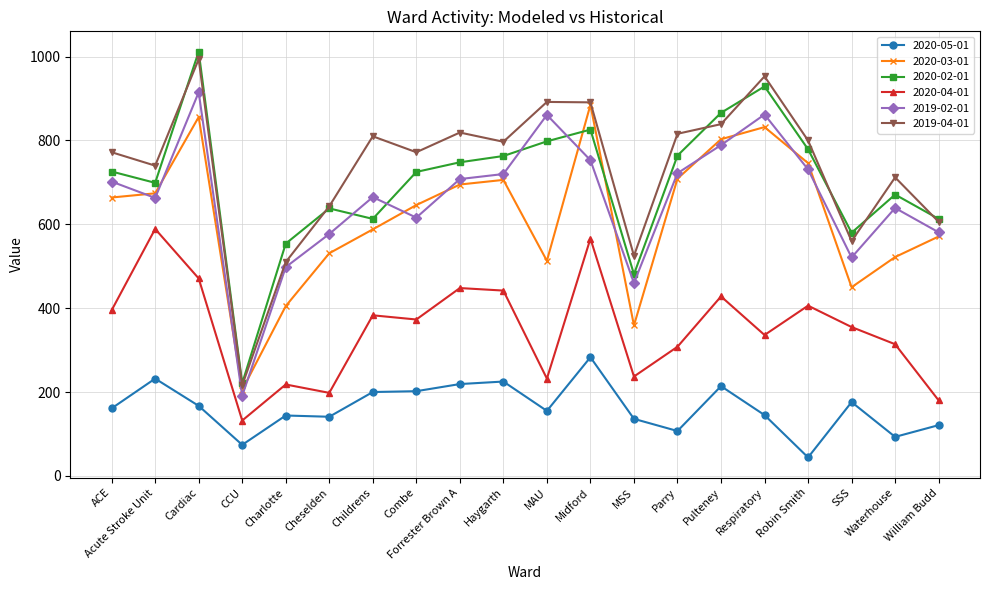

What is the sum of the 2019-02-01 values at Robin Smith and Childrens?

1396